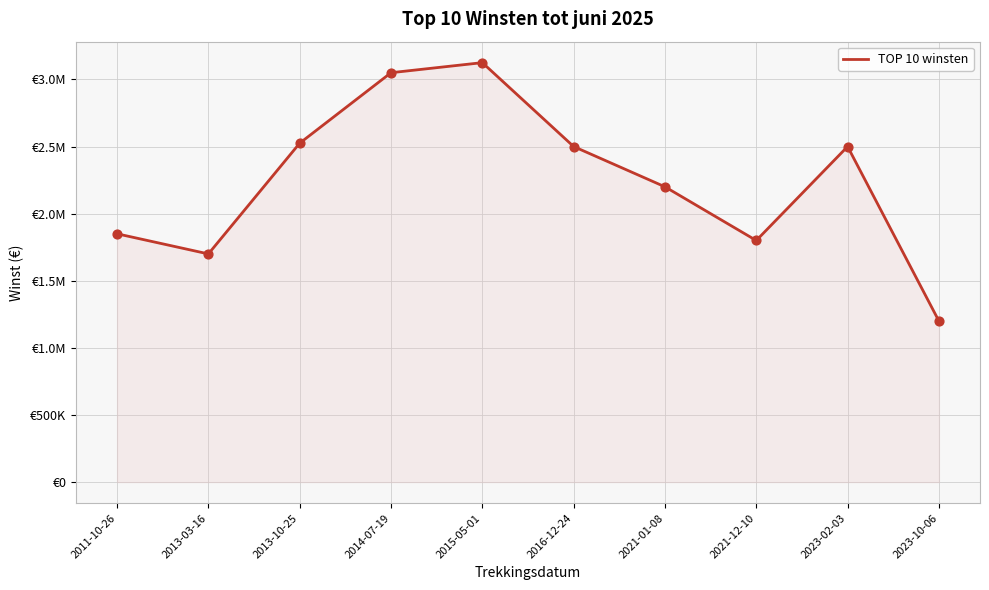

What is the change in value from 2014-07-19 to 2021-01-08?

-850000